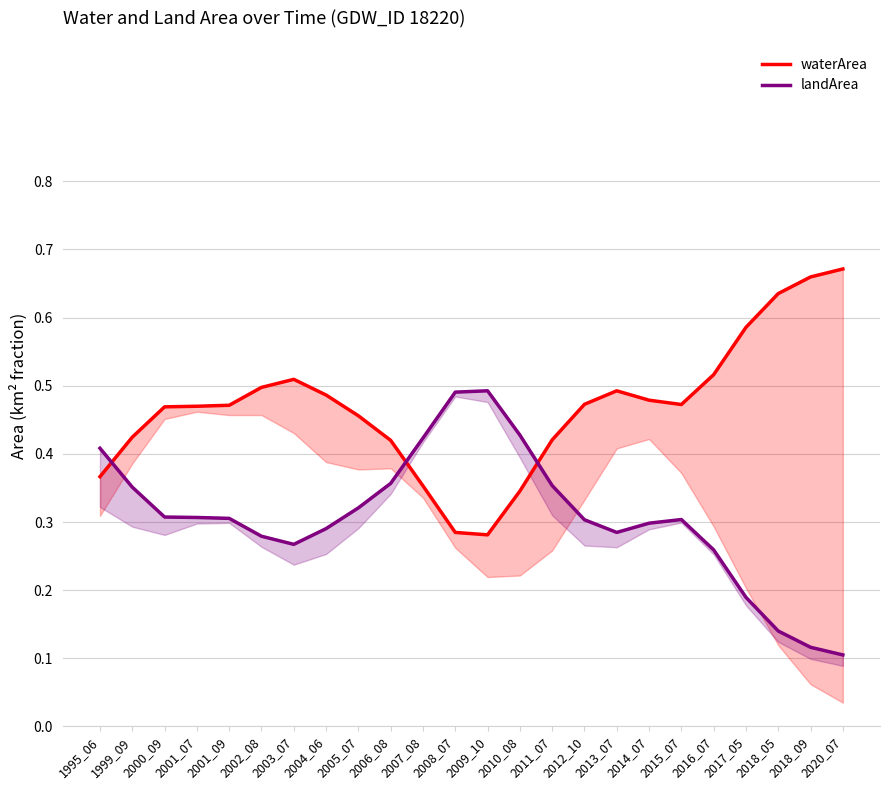

What is the value of the landArea point at the 12th from the left?

0.5